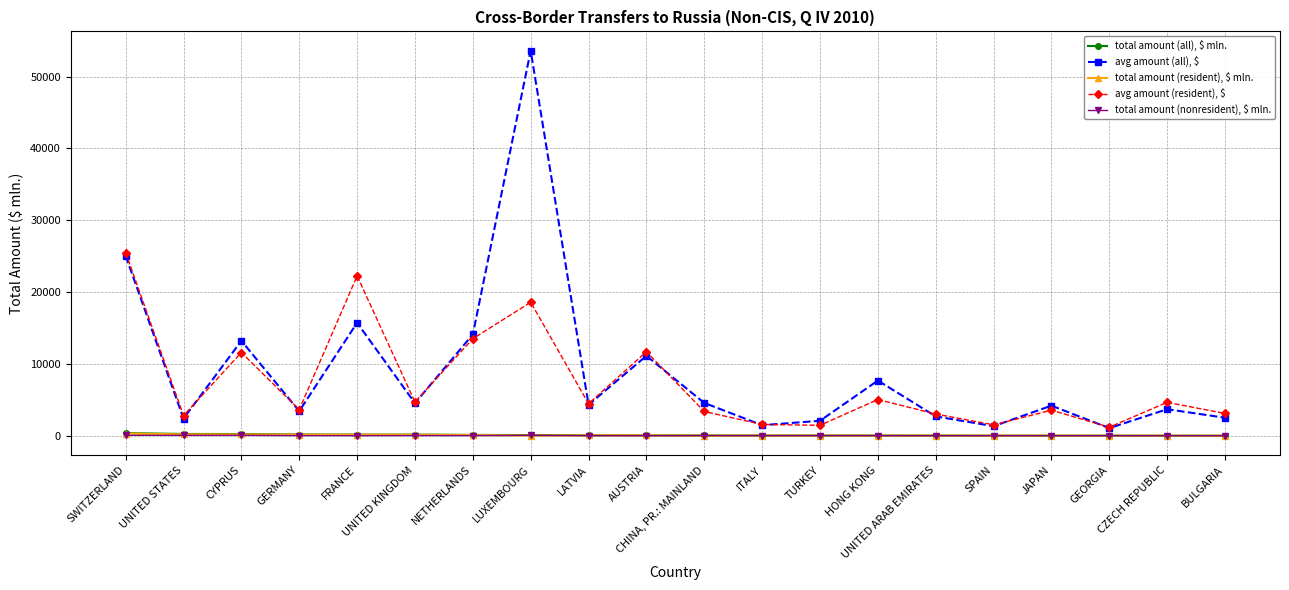

What is the difference between the highest and lowest values at UNITED ARAB EMIRATES?

3019